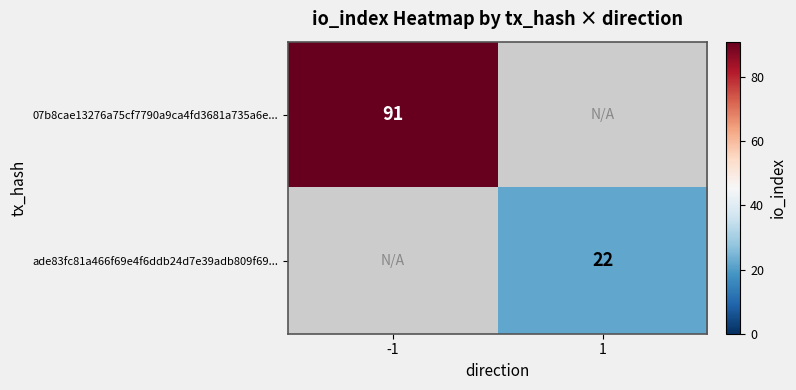

How many distinct data groups are displayed?

2